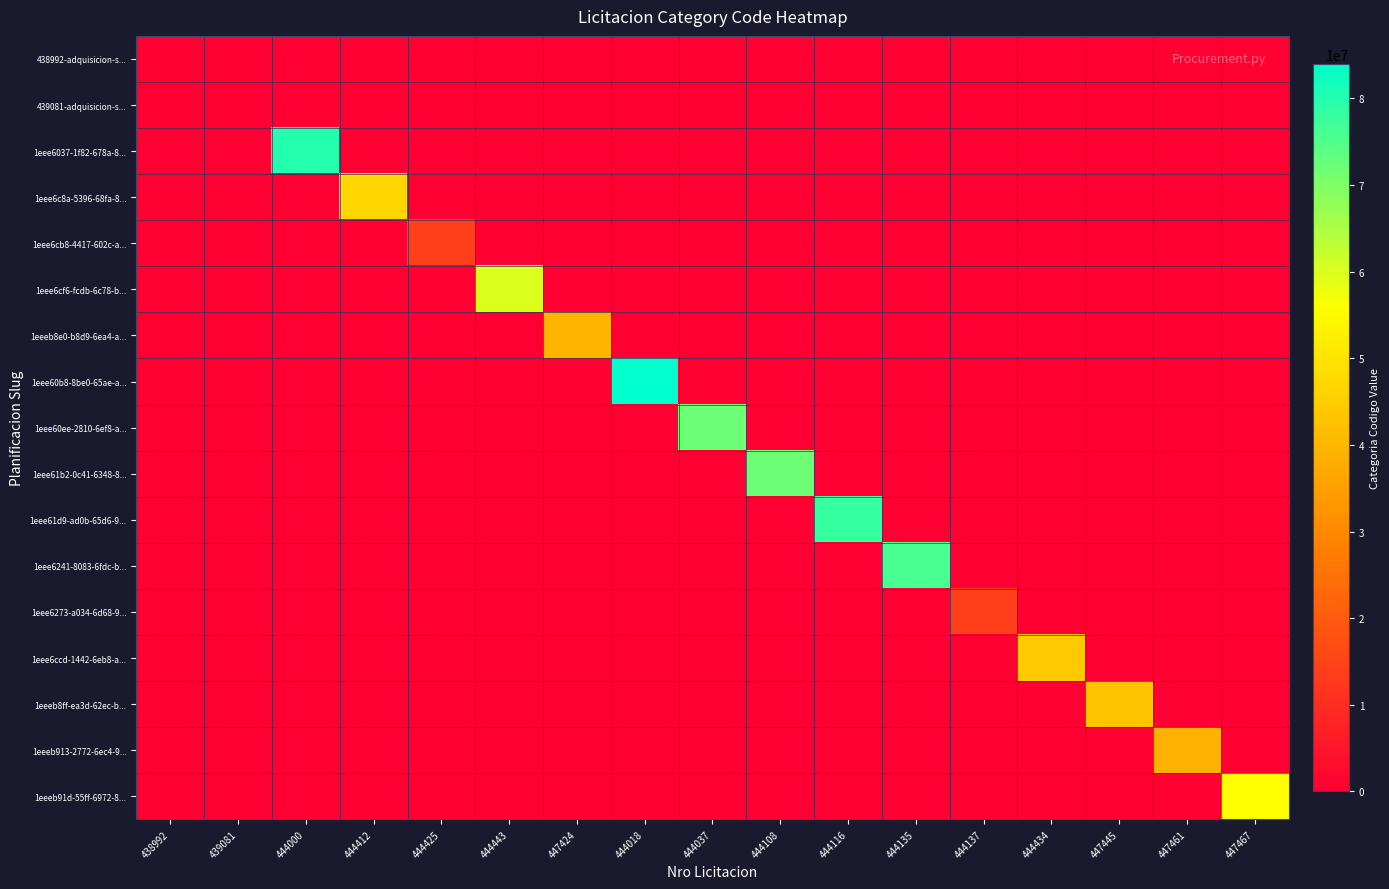

Reading left to right, what are all the values shown in this chart?

438992-adquisicion-s...: 438992=6	439081=0	444000=0	444412=0	444425=0	444443=0	447424=0	444018=0	444037=0	444108=0	444116=0	444135=0	444137=0	444434=0	447445=0	447461=0	447467=0
439081-adquisicion-s...: 438992=0	439081=7	444000=0	444412=0	444425=0	444443=0	447424=0	444018=0	444037=0	444108=0	444116=0	444135=0	444137=0	444434=0	447445=0	447461=0	447467=0
1eee6037-1f82-678a-8...: 438992=0	439081=0	444000=80000000	444412=0	444425=0	444443=0	447424=0	444018=0	444037=0	444108=0	444116=0	444135=0	444137=0	444434=0	447445=0	447461=0	447467=0
1eee6c8a-5396-68fa-8...: 438992=0	439081=0	444000=0	444412=47000000	444425=0	444443=0	447424=0	444018=0	444037=0	444108=0	444116=0	444135=0	444137=0	444434=0	447445=0	447461=0	447467=0
1eee6cb8-4417-602c-a...: 438992=0	439081=0	444000=0	444412=0	444425=14000000	444443=0	447424=0	444018=0	444037=0	444108=0	444116=0	444135=0	444137=0	444434=0	447445=0	447461=0	447467=0
1eee6cf6-fcdb-6c78-b...: 438992=0	439081=0	444000=0	444412=0	444425=0	444443=60000000	447424=0	444018=0	444037=0	444108=0	444116=0	444135=0	444137=0	444434=0	447445=0	447461=0	447467=0
1eeeb8e0-b8d9-6ea4-a...: 438992=0	439081=0	444000=0	444412=0	444425=0	444443=0	447424=40000000	444018=0	444037=0	444108=0	444116=0	444135=0	444137=0	444434=0	447445=0	447461=0	447467=0
1eee60b8-8be0-65ae-a...: 438992=0	439081=0	444000=0	444412=0	444425=0	444443=0	447424=0	444018=84000000	444037=0	444108=0	444116=0	444135=0	444137=0	444434=0	447445=0	447461=0	447467=0
1eee60ee-2810-6ef8-a...: 438992=0	439081=0	444000=0	444412=0	444425=0	444443=0	447424=0	444018=0	444037=72000000	444108=0	444116=0	444135=0	444137=0	444434=0	447445=0	447461=0	447467=0
1eee61b2-0c41-6348-8...: 438992=0	439081=0	444000=0	444412=0	444425=0	444443=0	447424=0	444018=0	444037=0	444108=72000000	444116=0	444135=0	444137=0	444434=0	447445=0	447461=0	447467=0
1eee61d9-ad0b-65d6-9...: 438992=0	439081=0	444000=0	444412=0	444425=0	444443=0	447424=0	444018=0	444037=0	444108=0	444116=78000000	444135=0	444137=0	444434=0	447445=0	447461=0	447467=0
1eee6241-8083-6fdc-b...: 438992=0	439081=0	444000=0	444412=0	444425=0	444443=0	447424=0	444018=0	444037=0	444108=0	444116=0	444135=76000000	444137=0	444434=0	447445=0	447461=0	447467=0
1eee6273-a034-6d68-9...: 438992=0	439081=0	444000=0	444412=0	444425=0	444443=0	447424=0	444018=0	444037=0	444108=0	444116=0	444135=0	444137=14000000	444434=0	447445=0	447461=0	447467=0
1eee6ccd-1442-6eb8-a...: 438992=0	439081=0	444000=0	444412=0	444425=0	444443=0	447424=0	444018=0	444037=0	444108=0	444116=0	444135=0	444137=0	444434=44000000	447445=0	447461=0	447467=0
1eeeb8ff-ea3d-62ec-b...: 438992=0	439081=0	444000=0	444412=0	444425=0	444443=0	447424=0	444018=0	444037=0	444108=0	444116=0	444135=0	444137=0	444434=0	447445=43000000	447461=0	447467=0
1eeeb913-2772-6ec4-9...: 438992=0	439081=0	444000=0	444412=0	444425=0	444443=0	447424=0	444018=0	444037=0	444108=0	444116=0	444135=0	444137=0	444434=0	447445=0	447461=39000000	447467=0
1eeeb91d-55ff-6972-8...: 438992=0	439081=0	444000=0	444412=0	444425=0	444443=0	447424=0	444018=0	444037=0	444108=0	444116=0	444135=0	444137=0	444434=0	447445=0	447461=0	447467=56000000